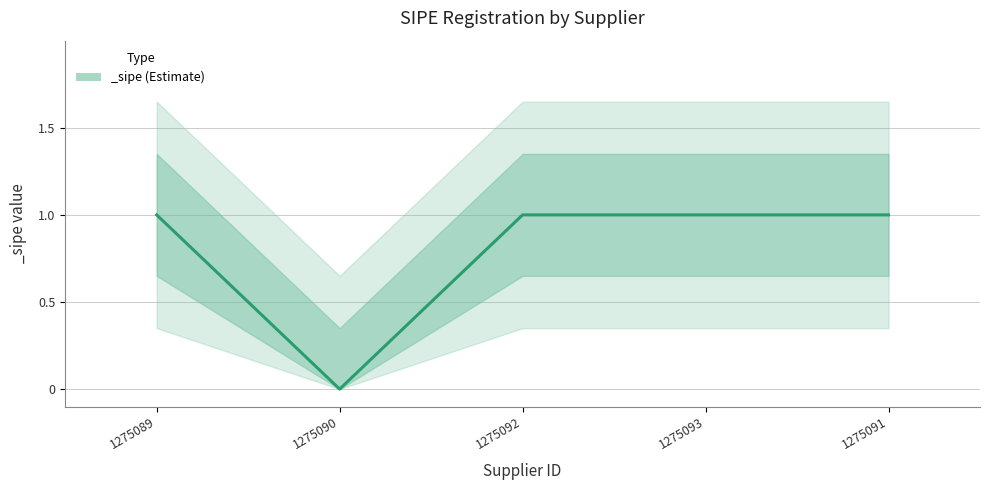

Read the value at 1275092.

1